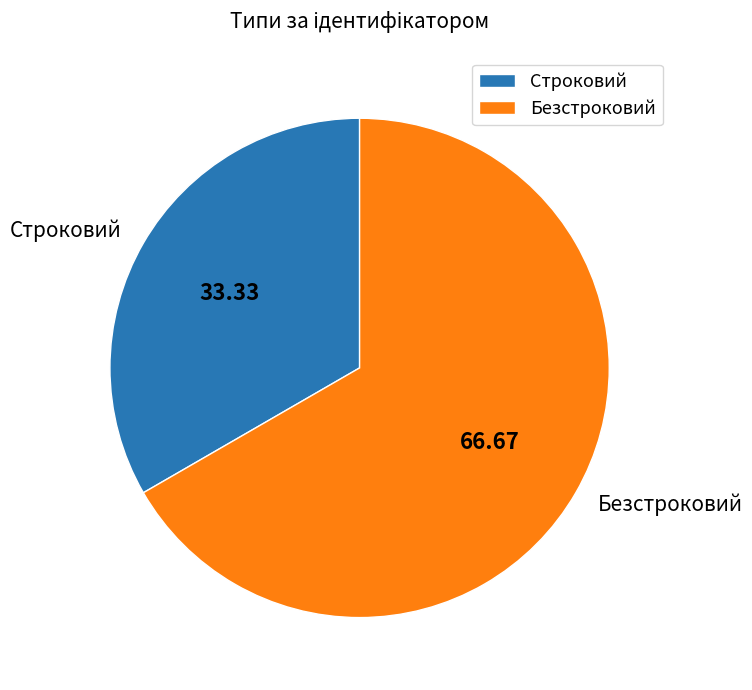

Which slice is the largest?

Безстроковий